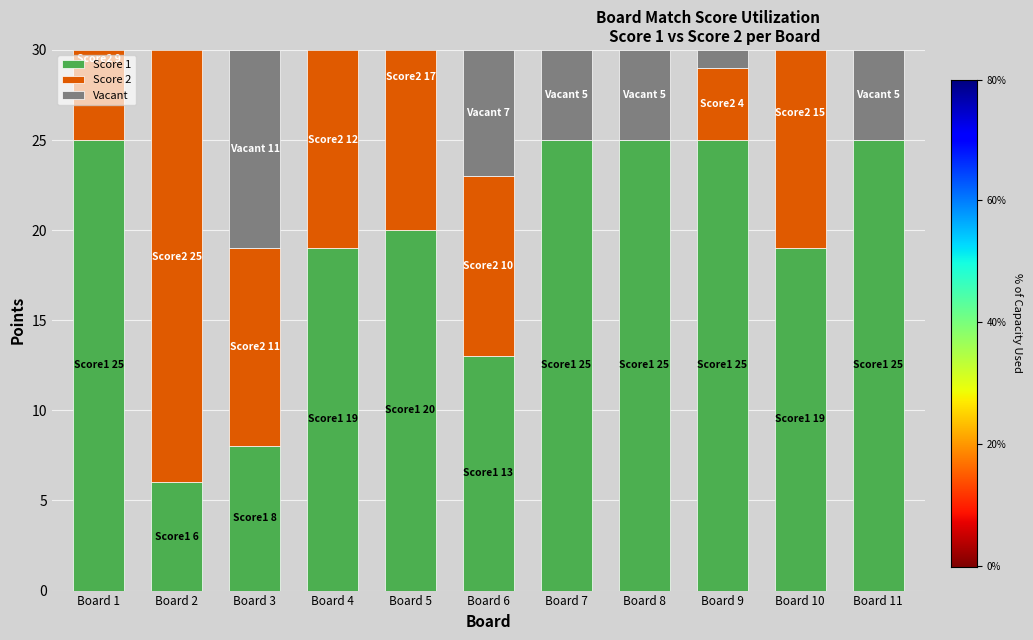

How many Vacant values are between -4 and 5?

8